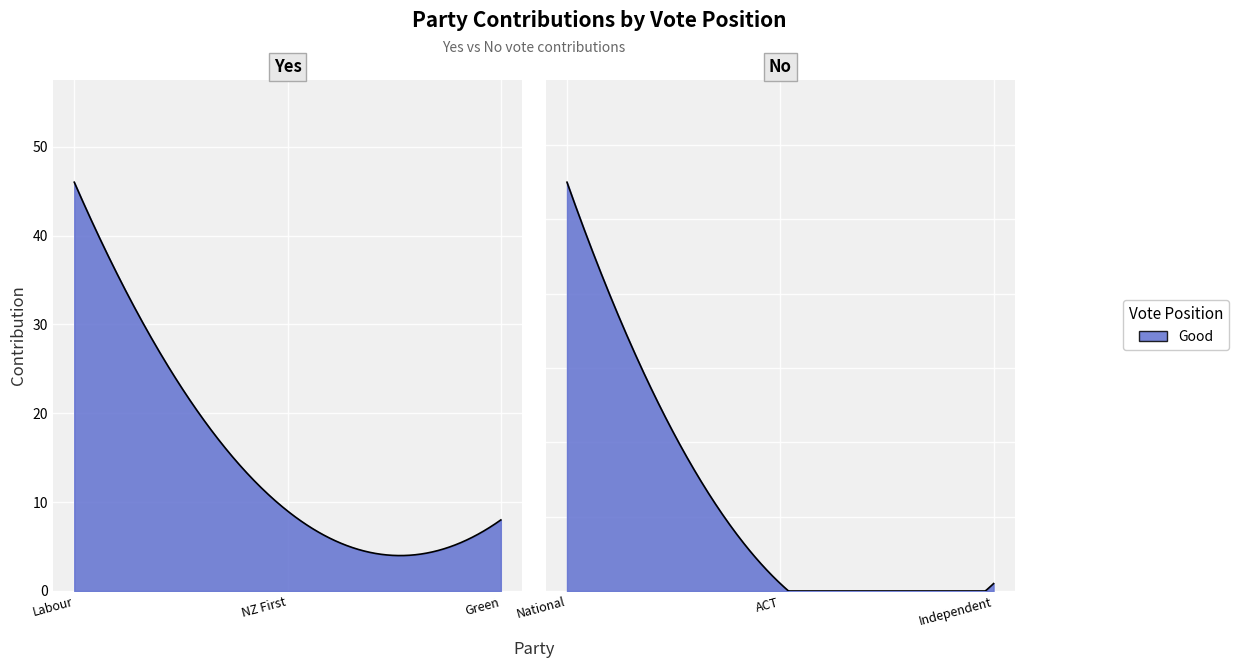

What is the average value?

20